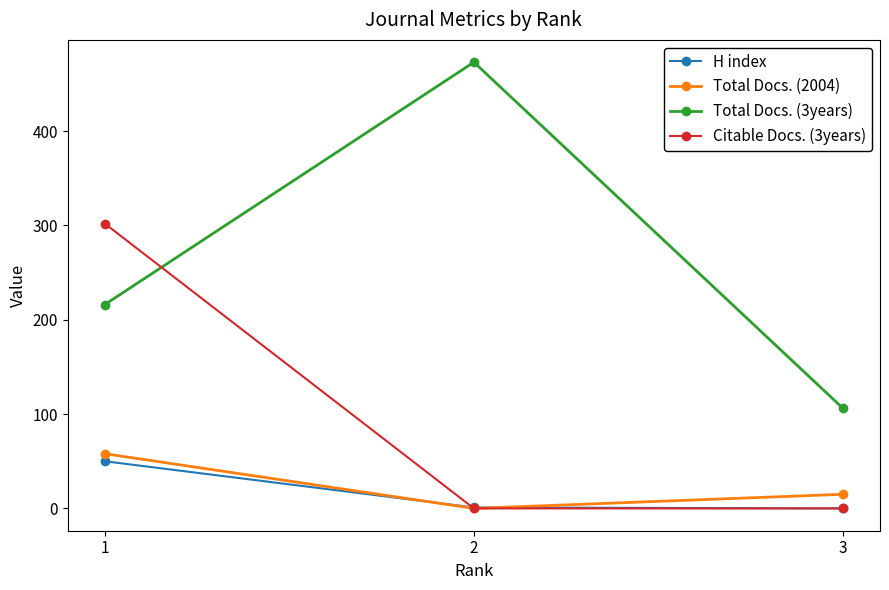

The value of Total Docs. (3years) at 2 is 473. True or false?

True